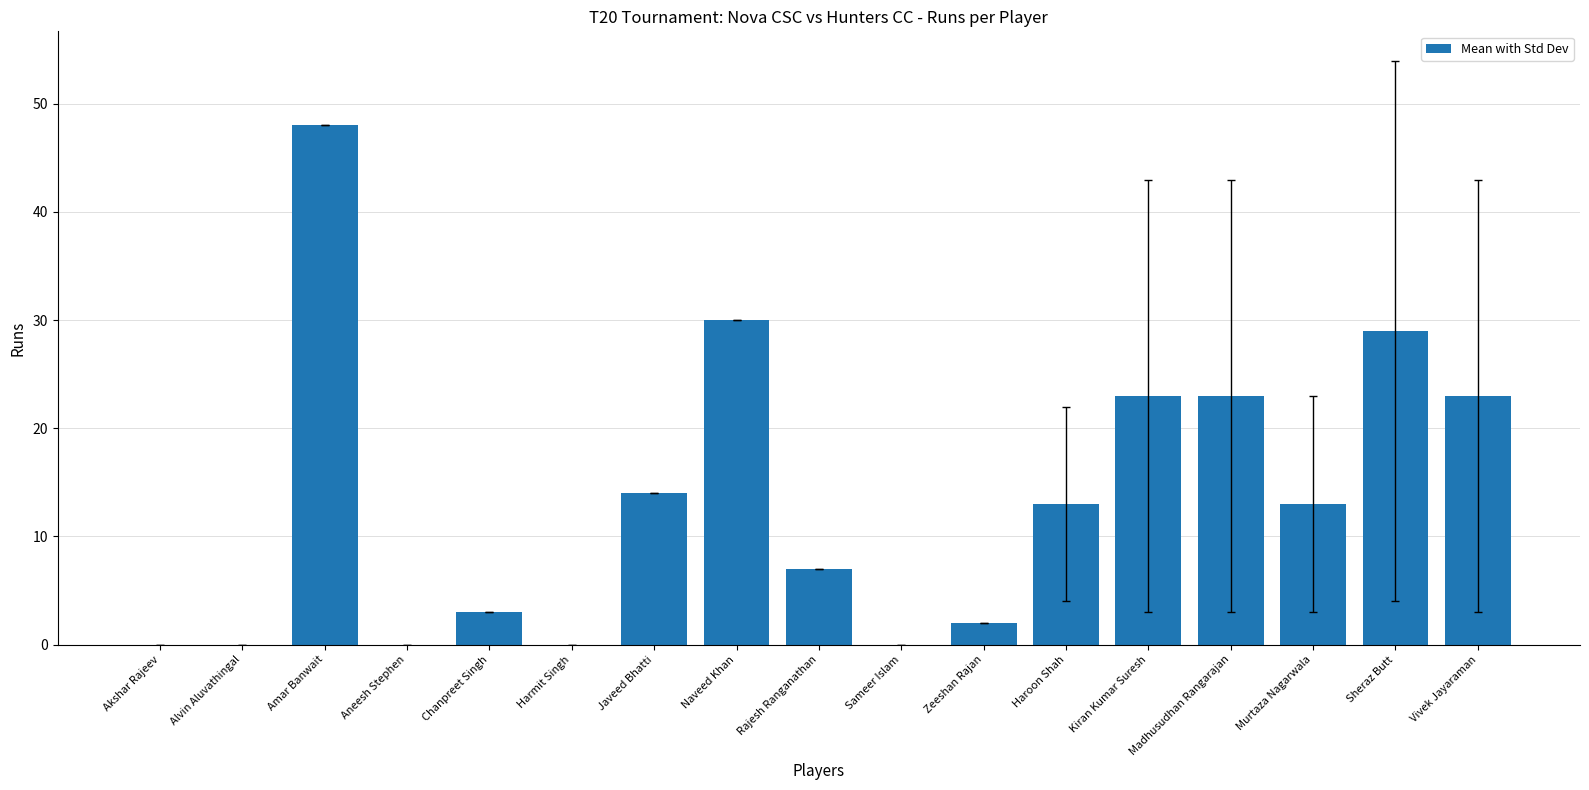

What is the change in value from Aneesh Stephen to Chanpreet Singh?

+3